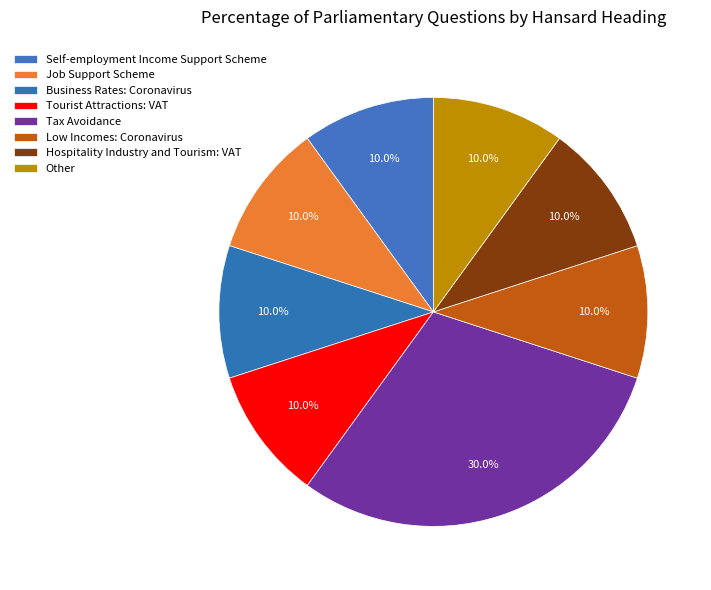

How many slices are in this pie chart?

8